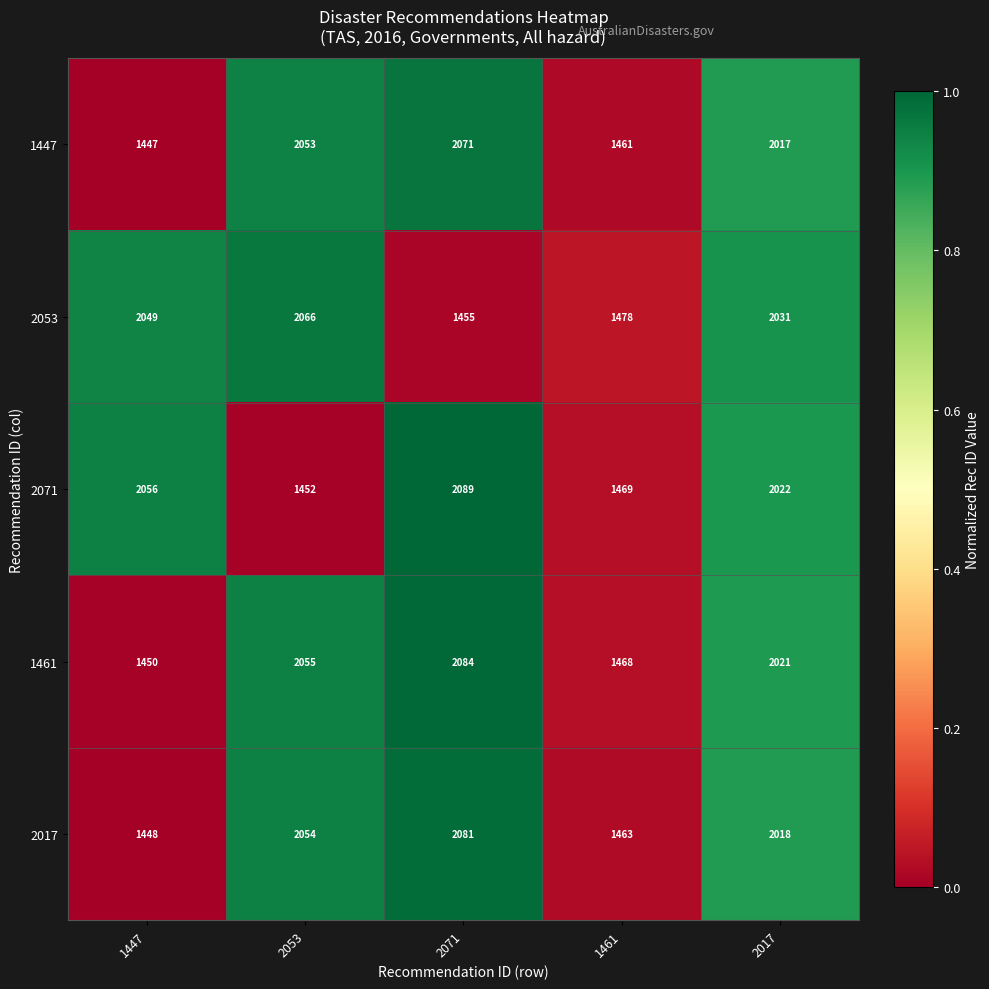

Reading left to right, what are all the values shown in this chart?

1447: 1447	2053	2071	1461	2017
2053: 2049	2066	1455	1478	2031
2071: 2056	1452	2089	1469	2022
1461: 1450	2055	2084	1468	2021
2017: 1448	2054	2081	1463	2018